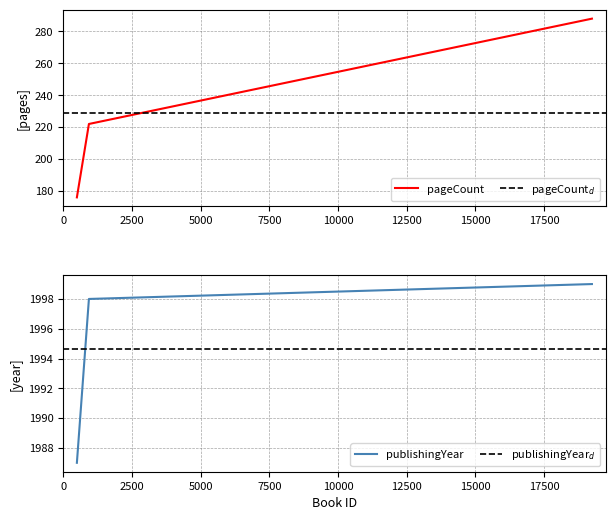

What is the total value across all series at 491?

2163